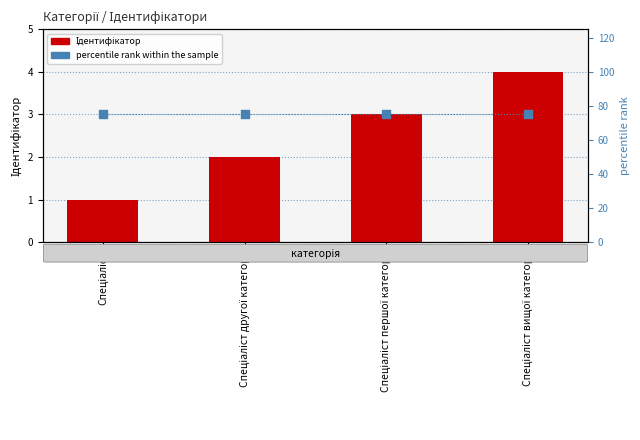

Which series contains the lowest Y value?

Ідентифікатор